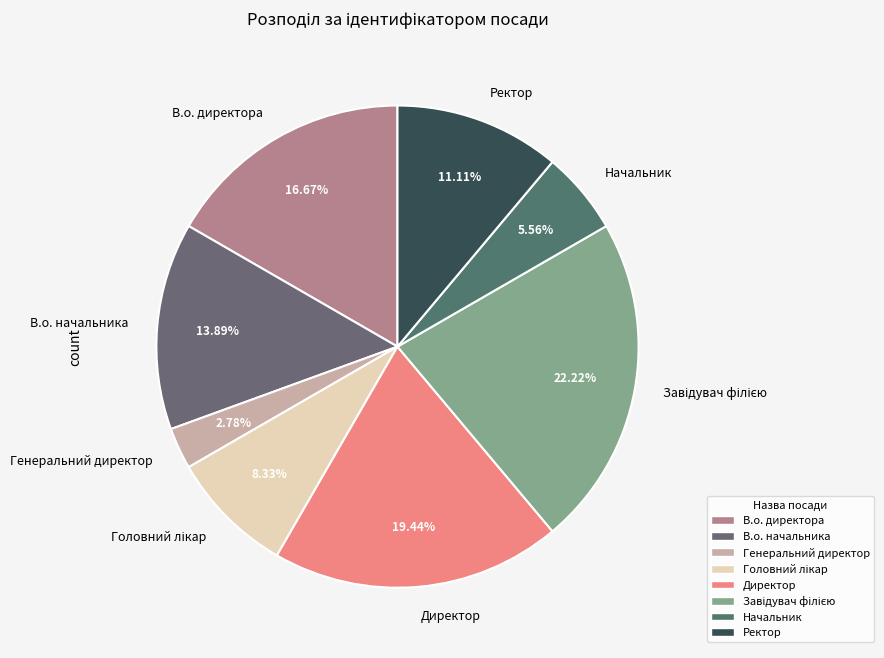

Which category has the smallest portion of the pie?

Генеральний директор